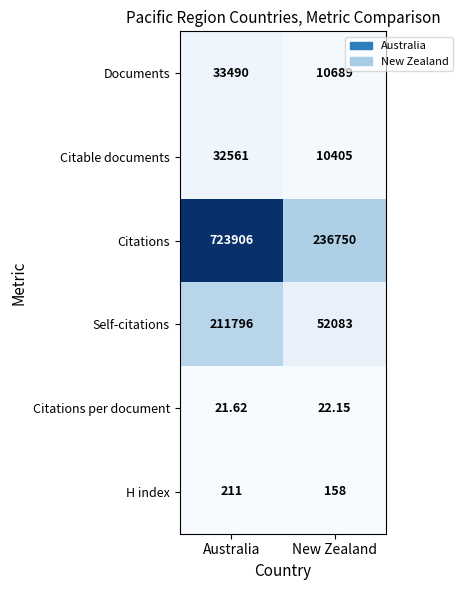

What is the minimum value shown in the chart?

21.6